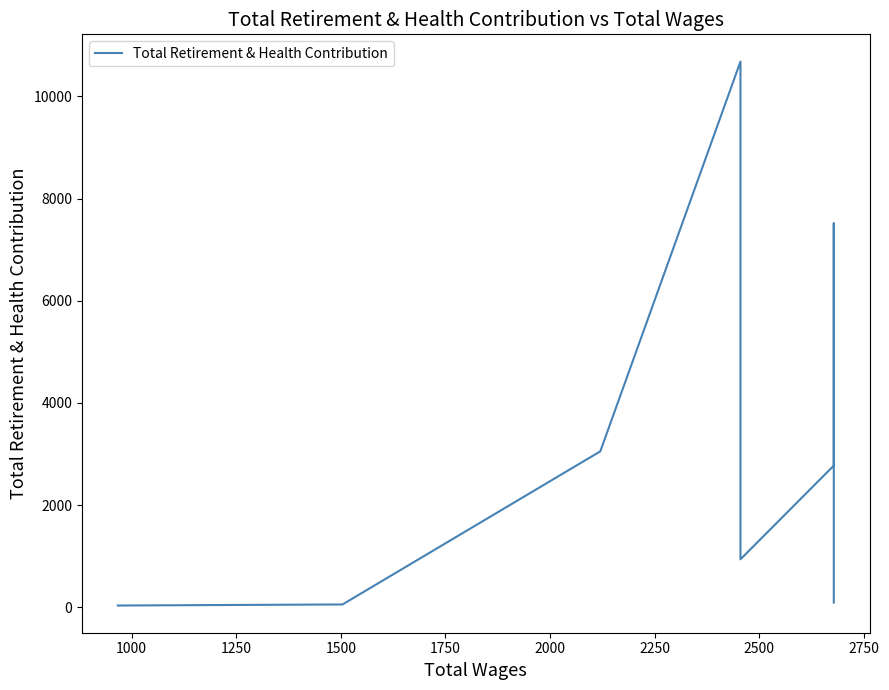

True or false: there are more than 2 points higher than both neighbors.

False